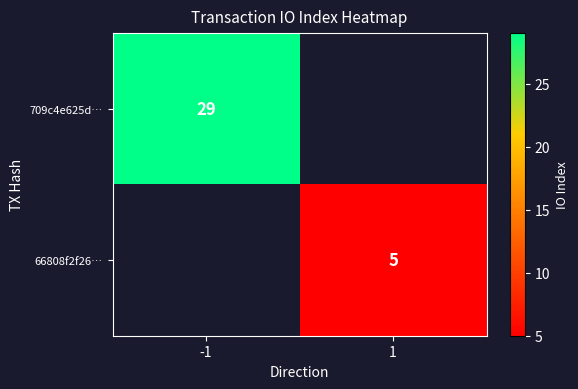

True or false: 66808f2f26… has a value of 5 at 1.

True